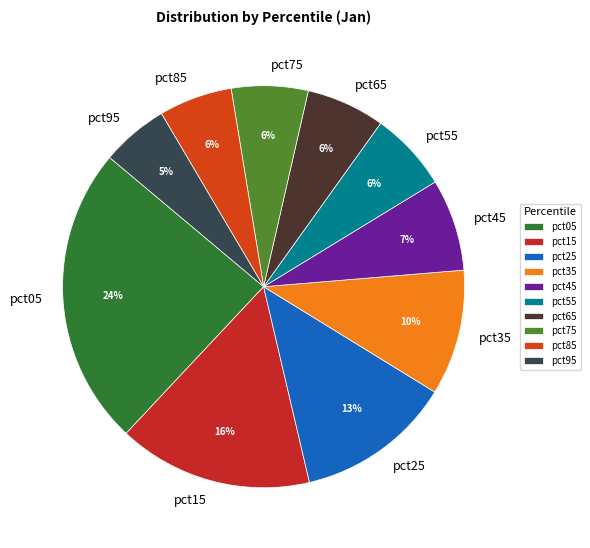

Combined, do pct15 and pct65 account for over 50%?

No